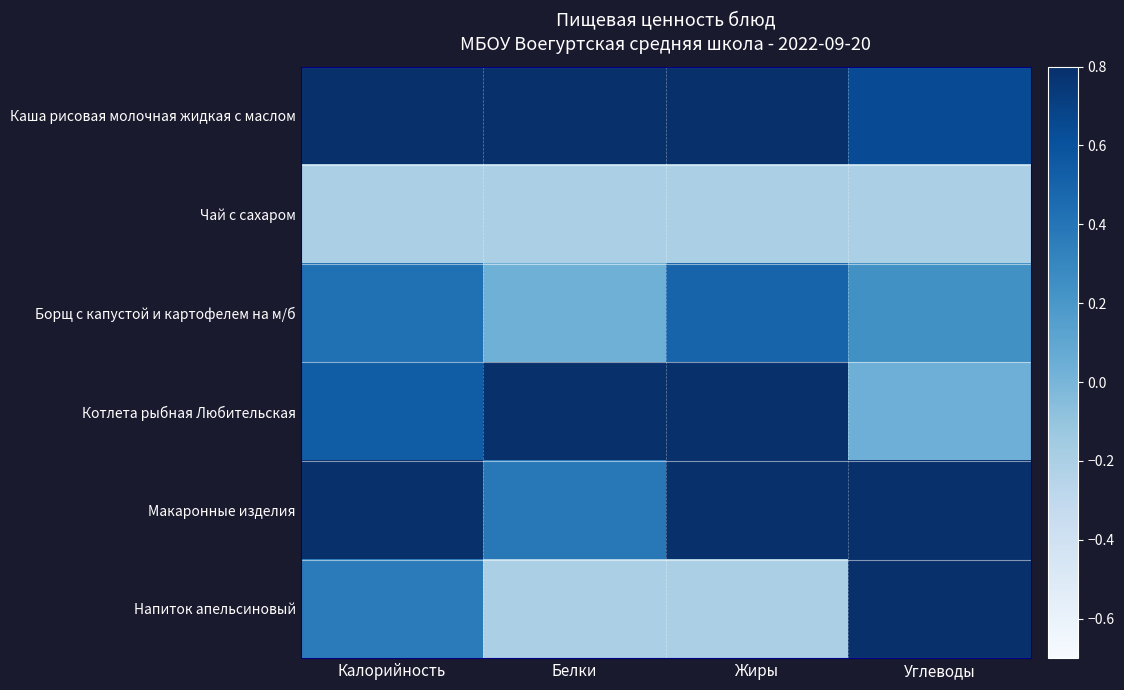

Reading left to right, what are all the values shown in this chart?

Каша рисовая молочная жидкая с маслом: Калорийность=0.9	Белки=1.2	Жиры=1.2	Углеводы=0.6
Чай с сахаром: Калорийность=-0.2	Белки=-0.2	Жиры=-0.2	Углеводы=-0.2
Борщ с капустой и картофелем на м/б: Калорийность=0.4	Белки=0.0	Жиры=0.5	Углеводы=0.2
Котлета рыбная Любительская: Калорийность=0.5	Белки=1.2	Жиры=0.8	Углеводы=0.0
Макаронные изделия: Калорийность=1.2	Белки=0.4	Жиры=0.8	Углеводы=1.2
Напиток апельсиновый: Калорийность=0.4	Белки=-0.2	Жиры=-0.2	Углеводы=0.8